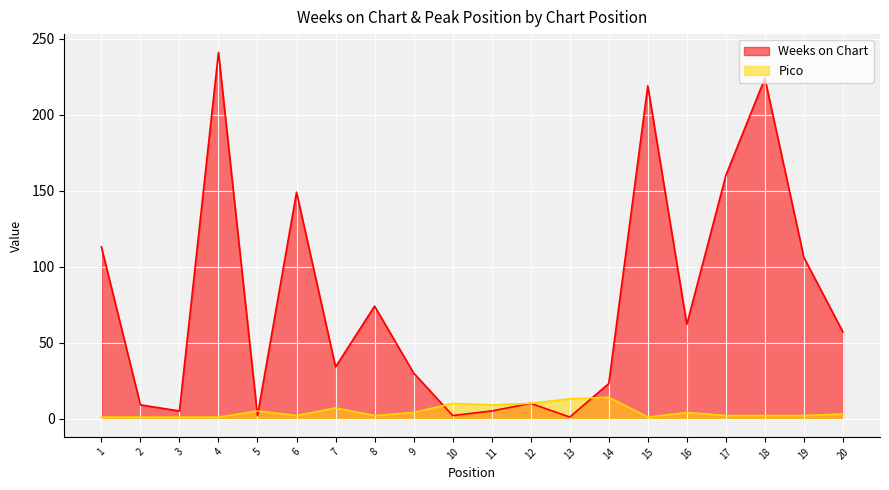

How many lines are shown in the chart?

2